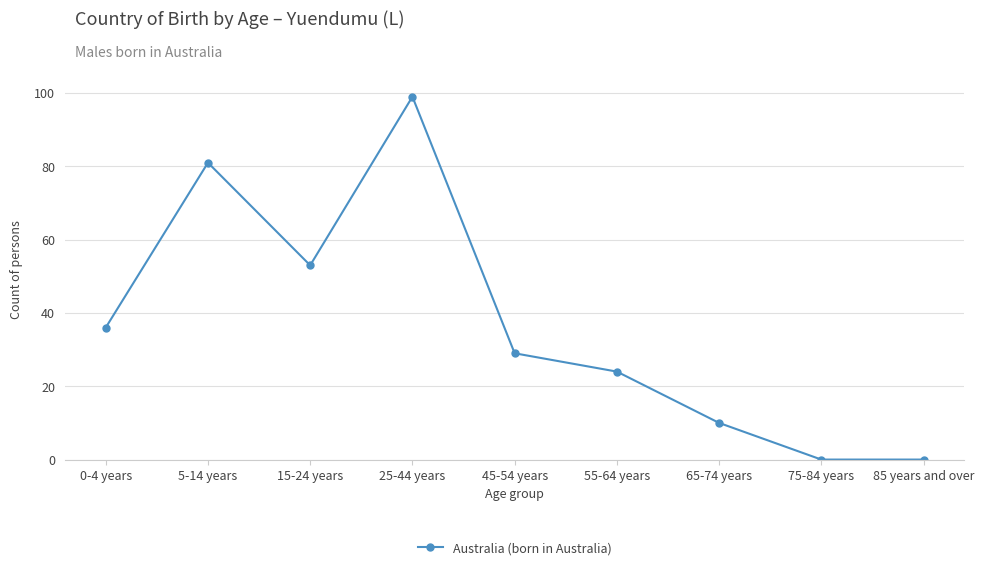

At which category does the data reach its first local peak?

5-14 years